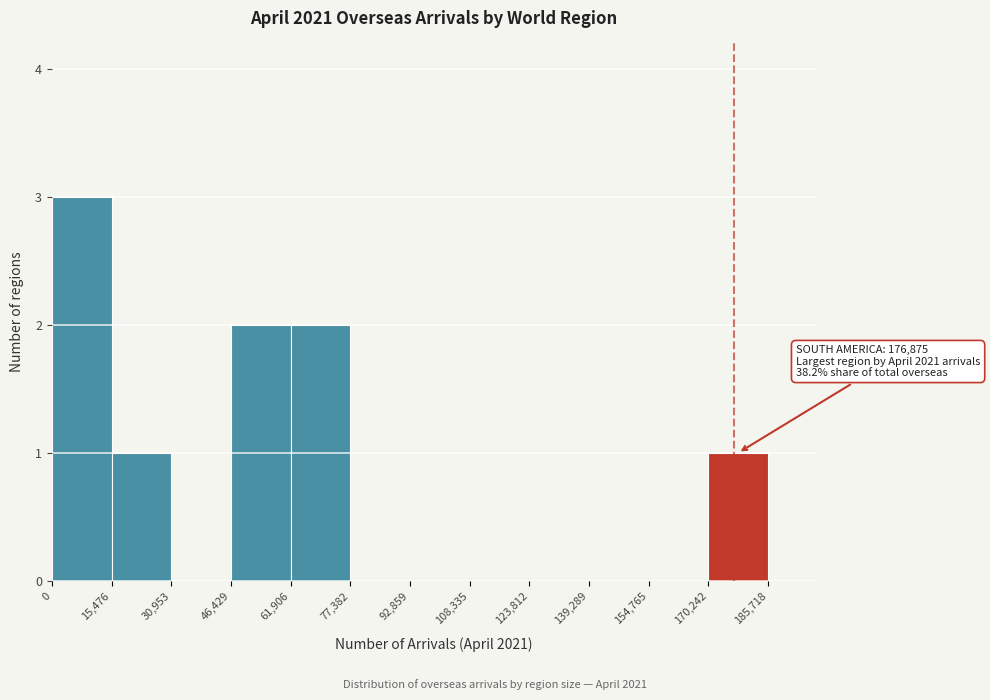

Which range on the x-axis has the tallest bar?

0 to 15,476